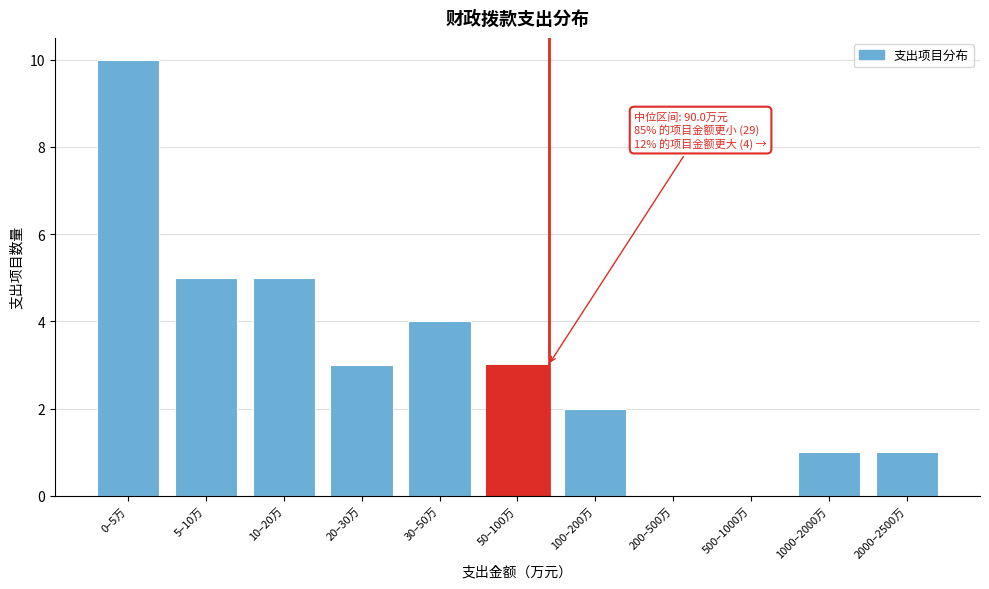

Reading left to right, list all the values displayed in this chart.

0–5万=10	5–10万=5	10–20万=5	20–30万=3	30–50万=4	50–100万=3	100–200万=2	200–500万=0	500–1000万=0	1000–2000万=1	2000–2500万=1